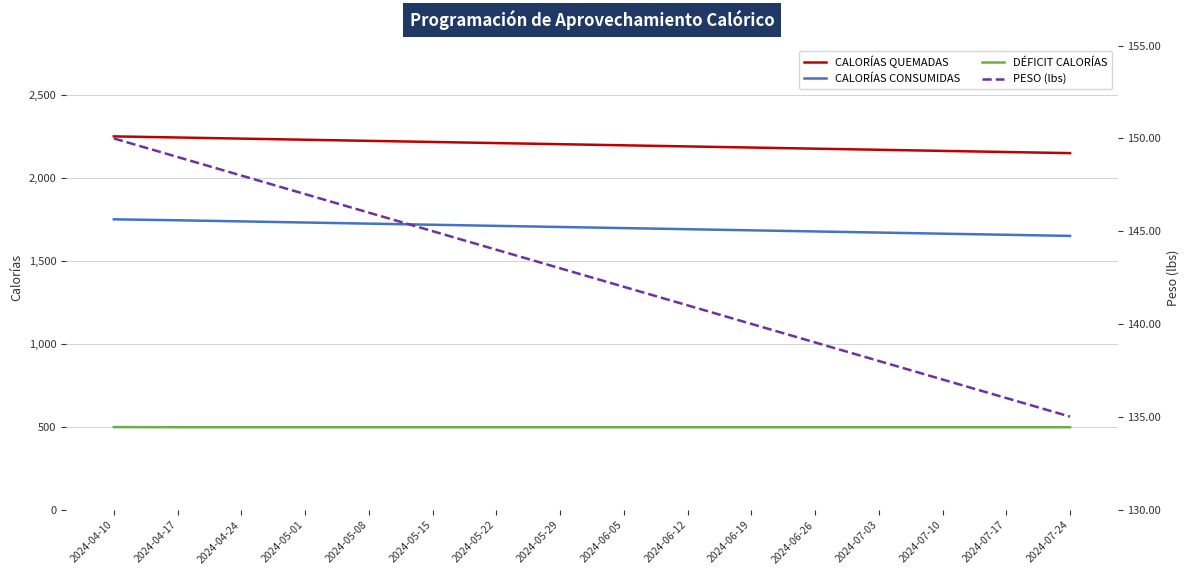

At which label is CALORÍAS CONSUMIDAS closest to 1702?

2024-06-05